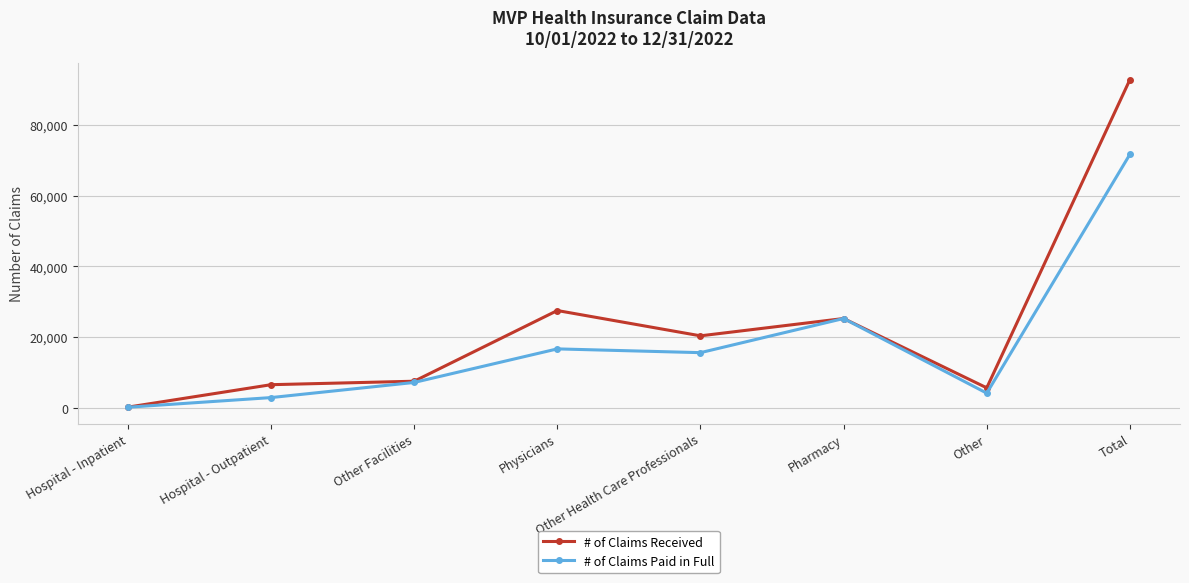

Between Other Facilities and Physicians, which series saw the biggest shift?

# of Claims Received